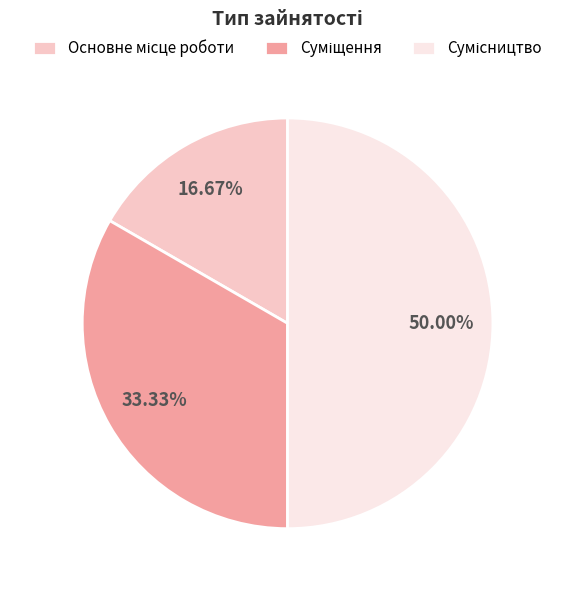

Which category has the biggest portion of the pie?

Сумісництво